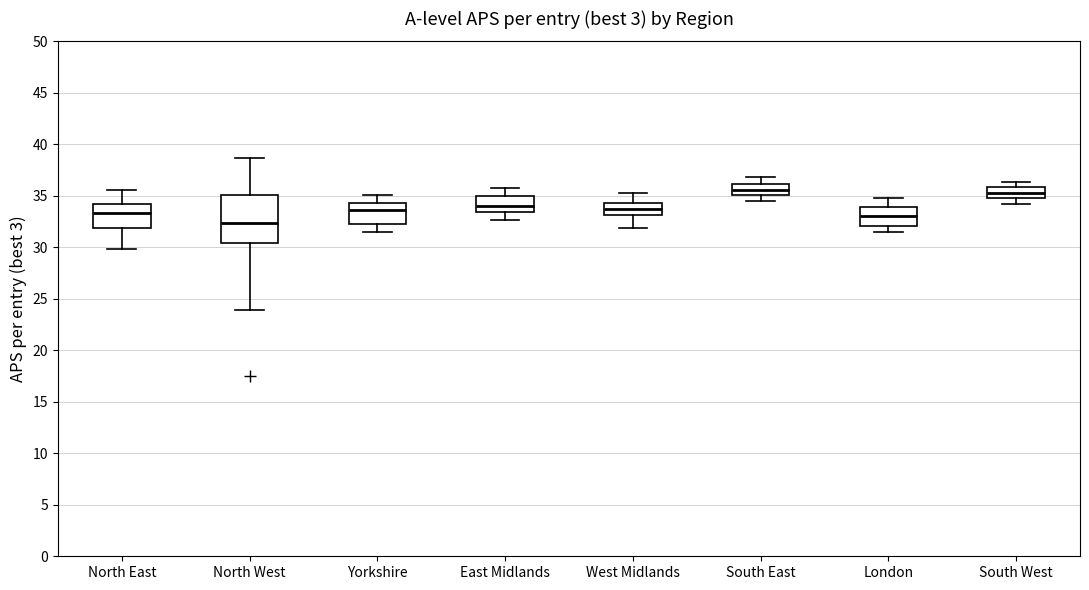

Reading left to right, transcribe this box plot: for each box, give where its median line is, the range the box spans, and where its two whiskers end, as read against the y-axis. The values are not printed on the chart, so give them approximately, as read against the axis.

North East: median 33.5, box 32.0 to 34.0, whiskers 30.0 to 35.5
North West: median 32.5, box 30.5 to 35.0, whiskers 24.0 to 38.5
Yorkshire: median 33.5, box 32.5 to 34.5, whiskers 31.5 to 35.0
East Midlands: median 34.0, box 33.5 to 35.0, whiskers 32.5 to 36.0
West Midlands: median 34.0, box 33.0 to 34.5, whiskers 32.0 to 35.5
South East: median 35.5, box 35.0 to 36.0, whiskers 34.5 to 37.0
London: median 33.0, box 32.0 to 34.0, whiskers 31.5 to 35.0
South West: median 35.5, box 35.0 to 36.0, whiskers 34.0 to 36.5